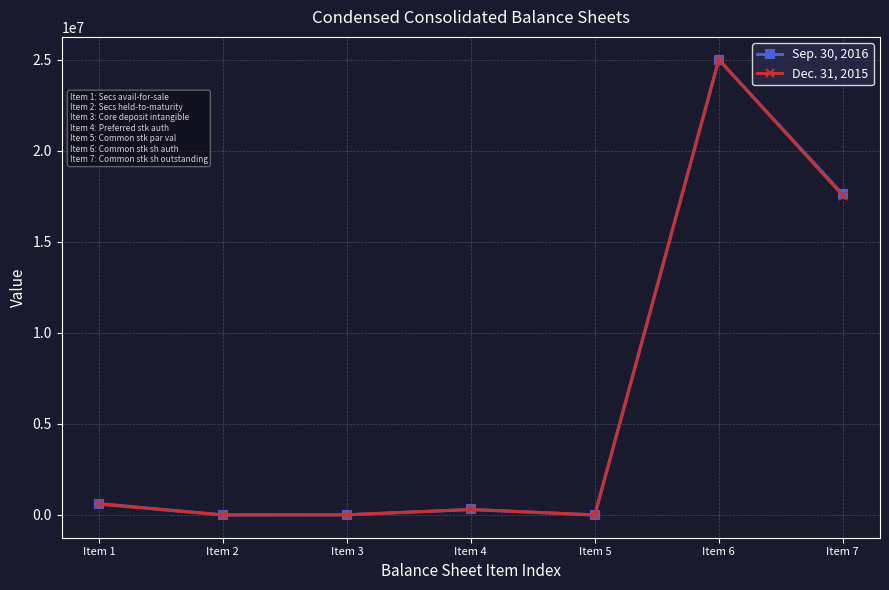

Which label corresponds to the largest value in the chart?

Item 6